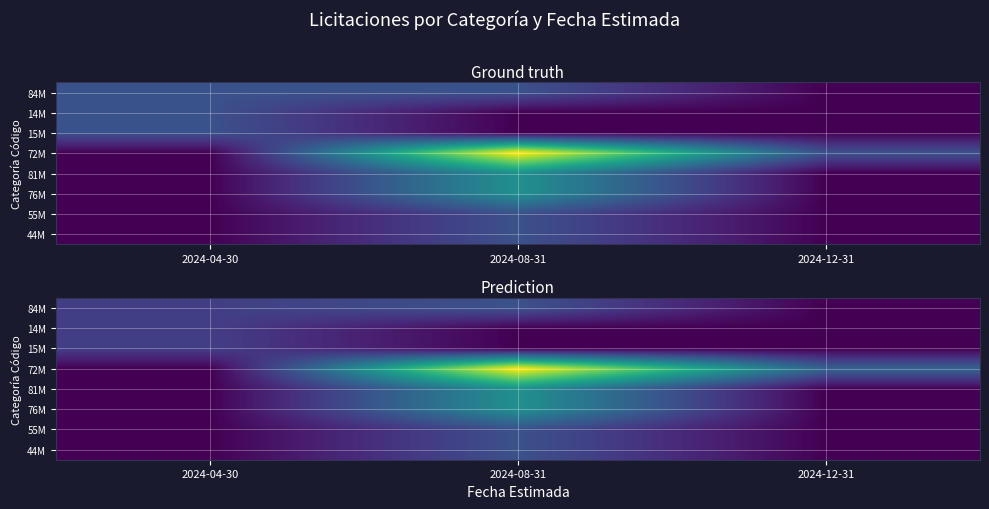

True or false: 81M has a value of 0.3 at 2024-04-30.

False